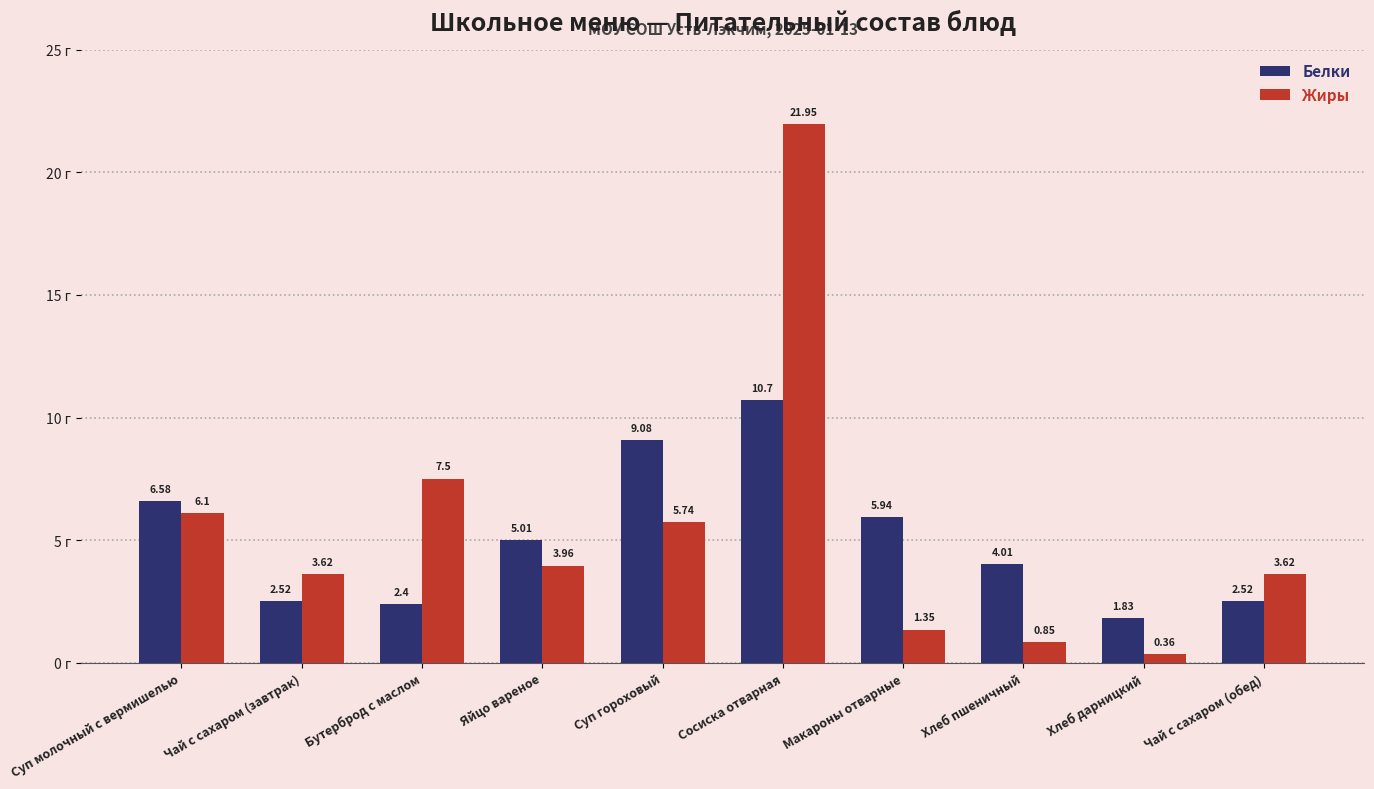

Rank the series at Хлеб дарницкий from highest to lowest value.

Белки, Жиры